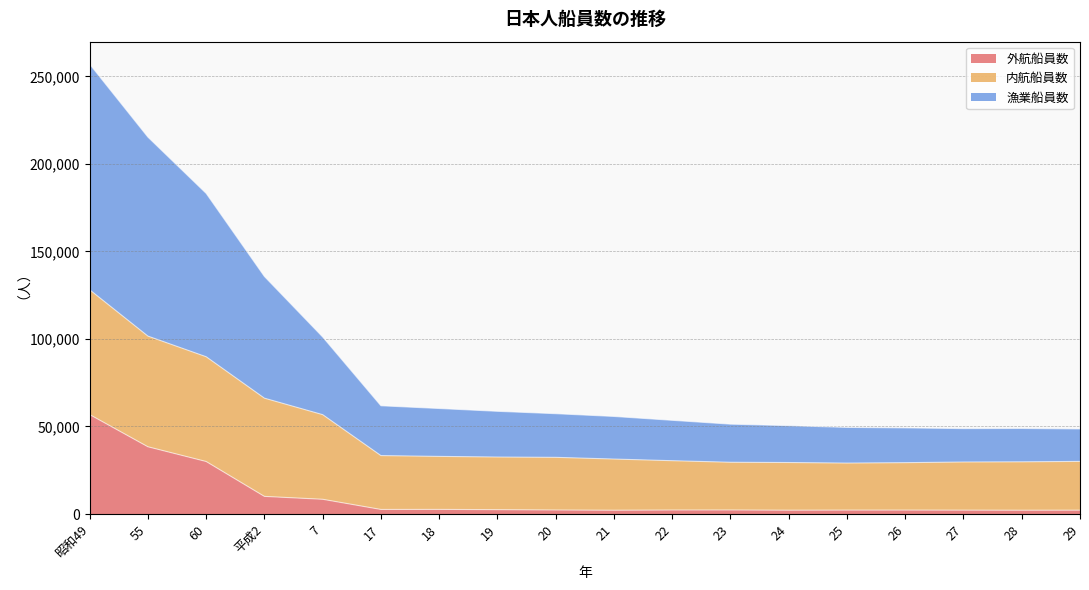

At which label does 外航船員数 reach its minimum?

21